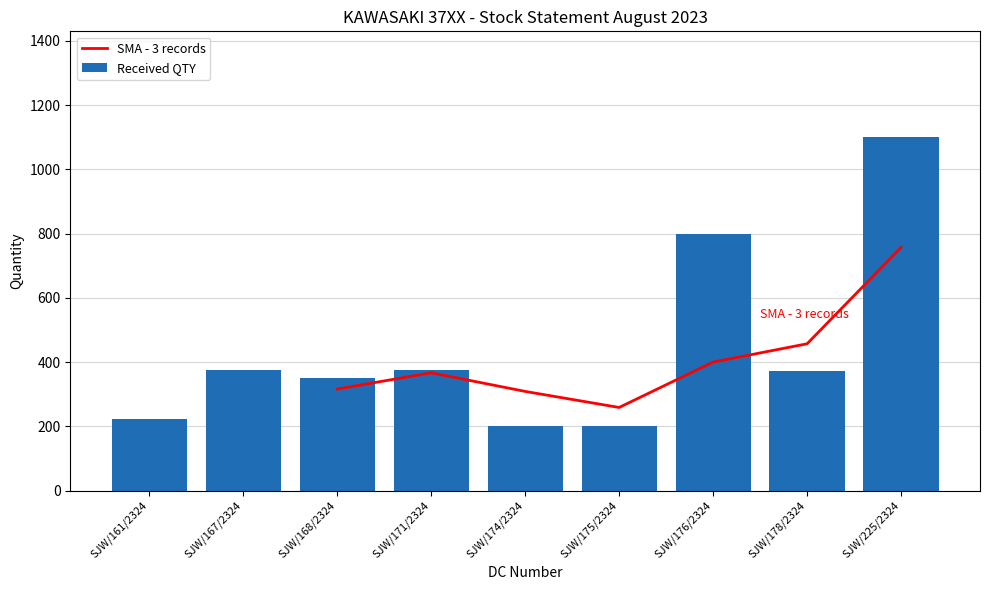

At which label does Received QTY reach its peak?

SJW/225/2324